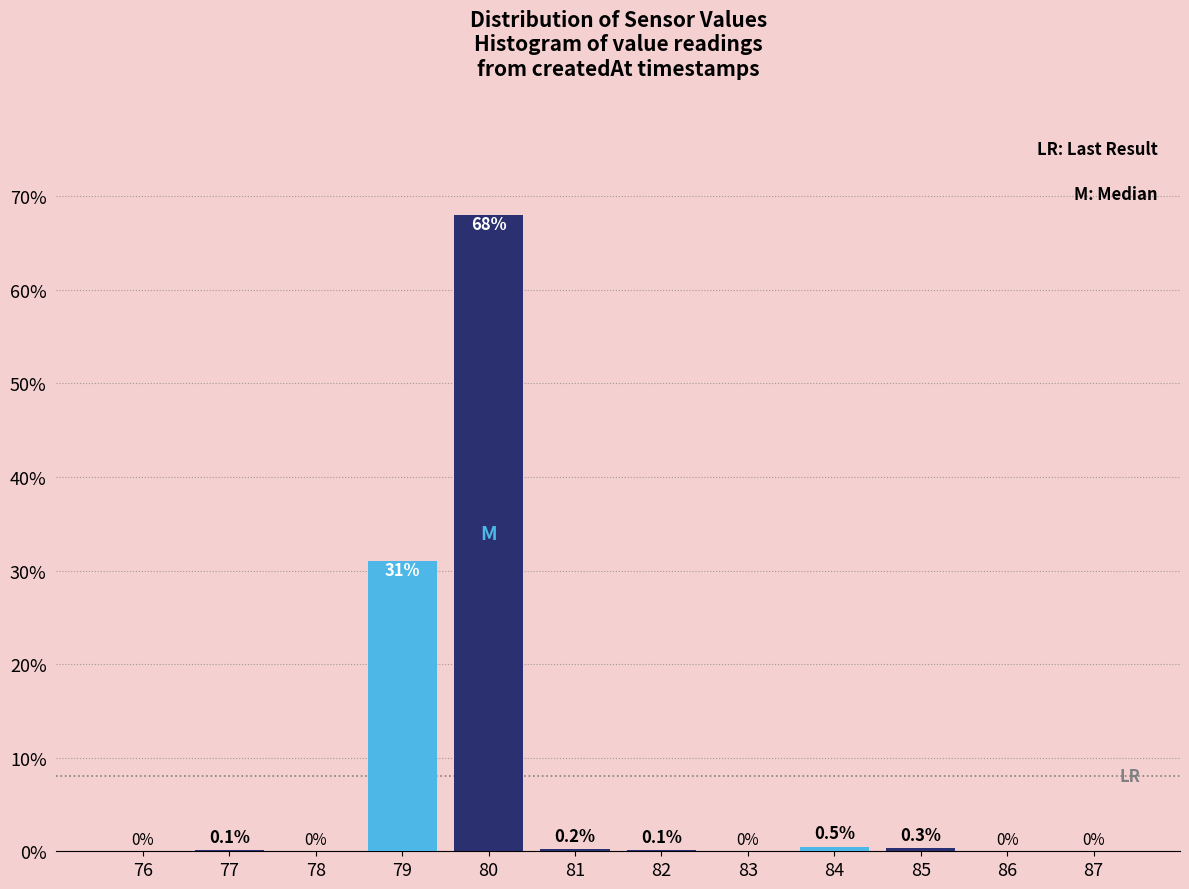

Reading right to left, transcribe all the data shown in this chart.

87=0.0	86=0.0	85=0.3	84=0.5	83=0.0	82=0.1	81=0.2	80=68.0	79=31.0	78=0.0	77=0.1	76=0.0